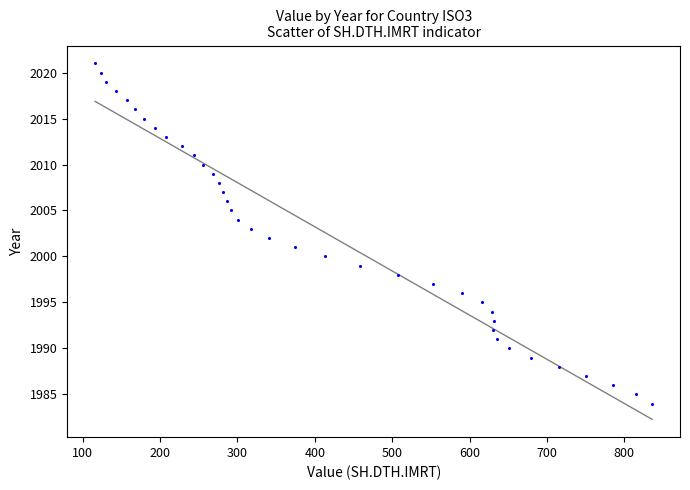

What is the range of X values (max minus min)?

720